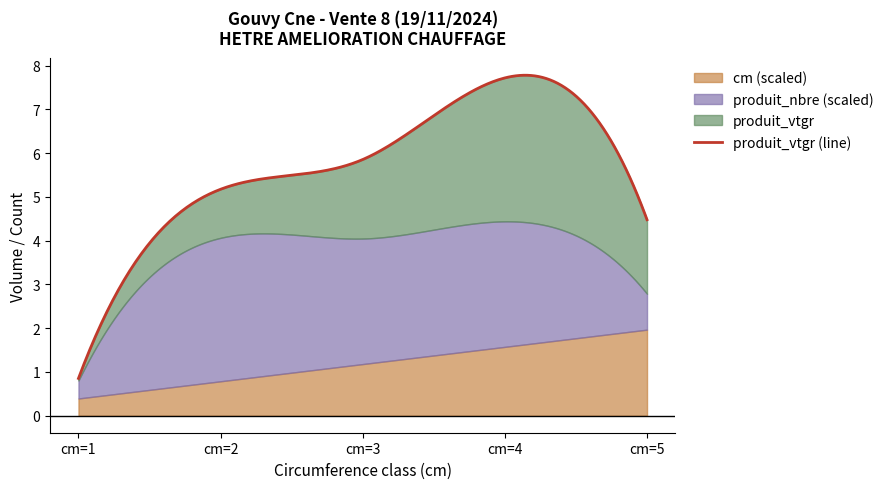

The value of cm at cm=1 is 1.0. True or false?

True